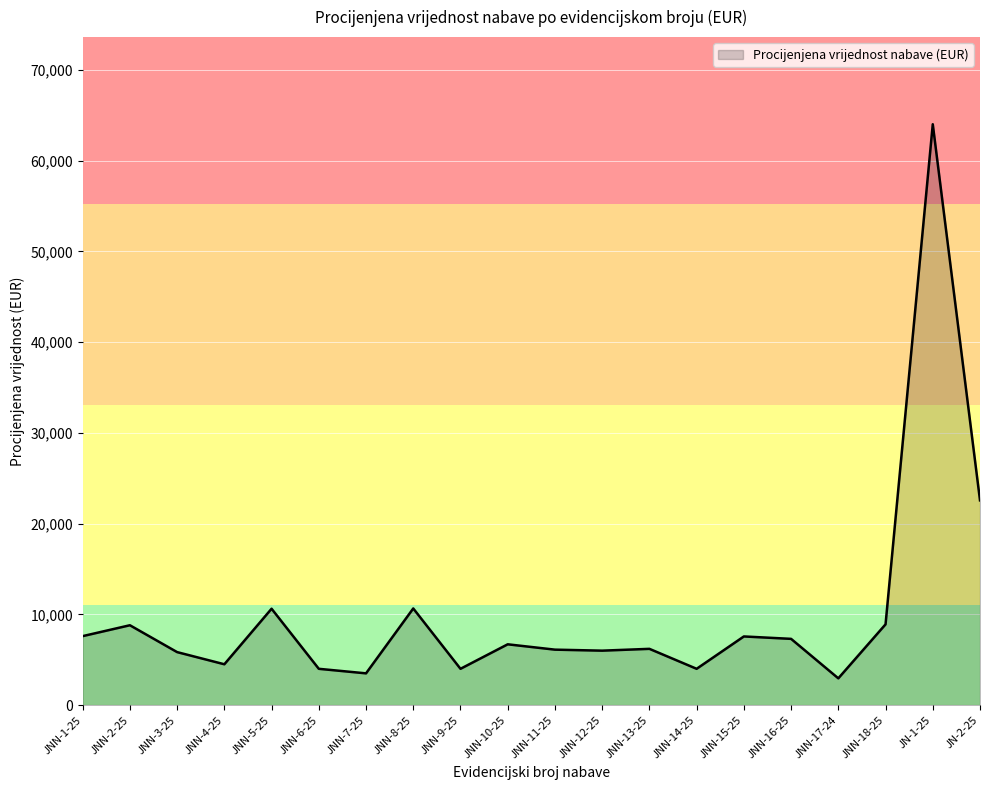

What is the smallest value displayed?

2950